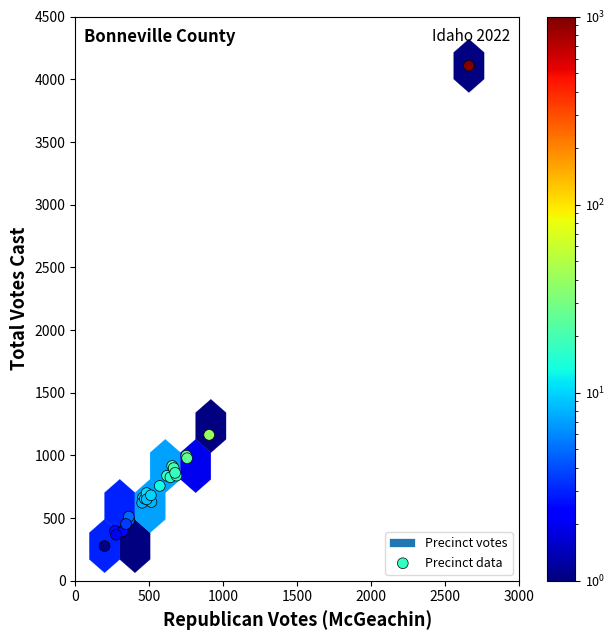

What Y value in the scatter plot is closest to 2193?

1164